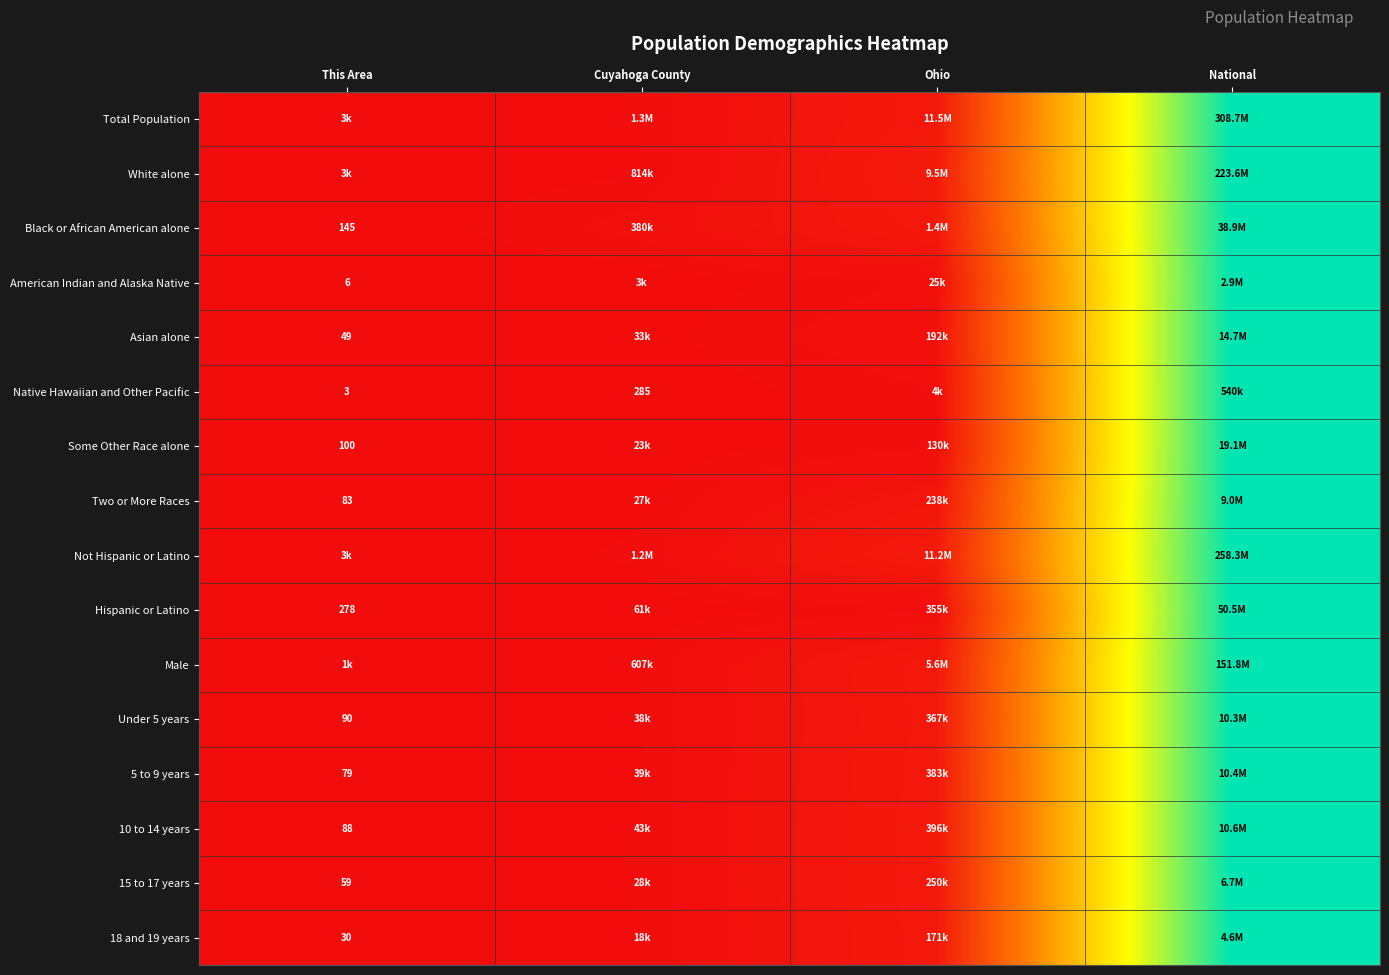

Rank the series by their maximum value, from lowest to highest.

Total Population, White alone, Black or African American alone, American Indian and Alaska Native, Asian alone, Native Hawaiian and Other Pacific, Some Other Race alone, Two or More Races, Not Hispanic or Latino, Hispanic or Latino, Male, Under 5 years, 5 to 9 years, 10 to 14 years, 15 to 17 years, 18 and 19 years